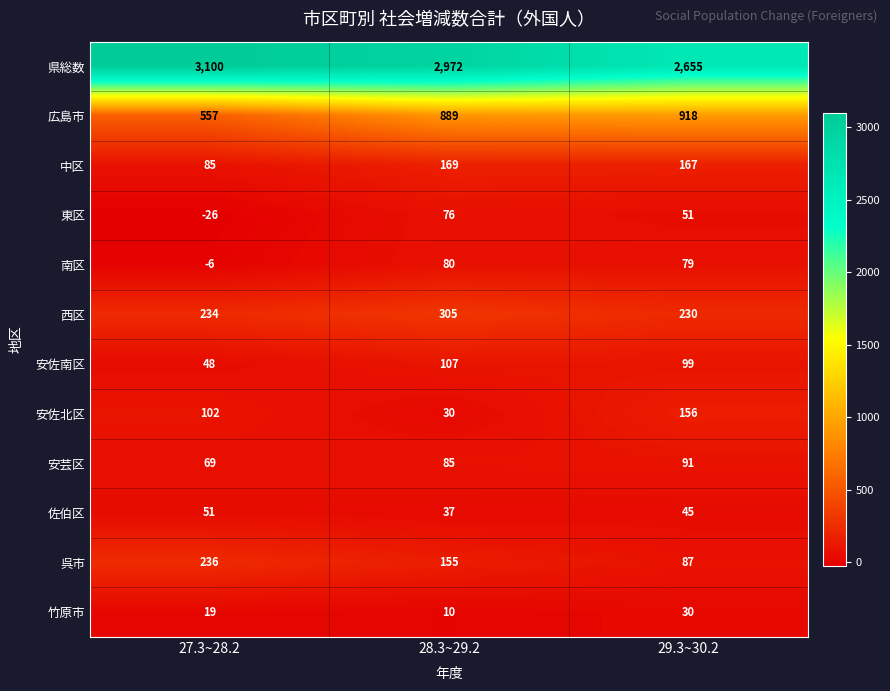

Which series has the widest spread of values?

県総数